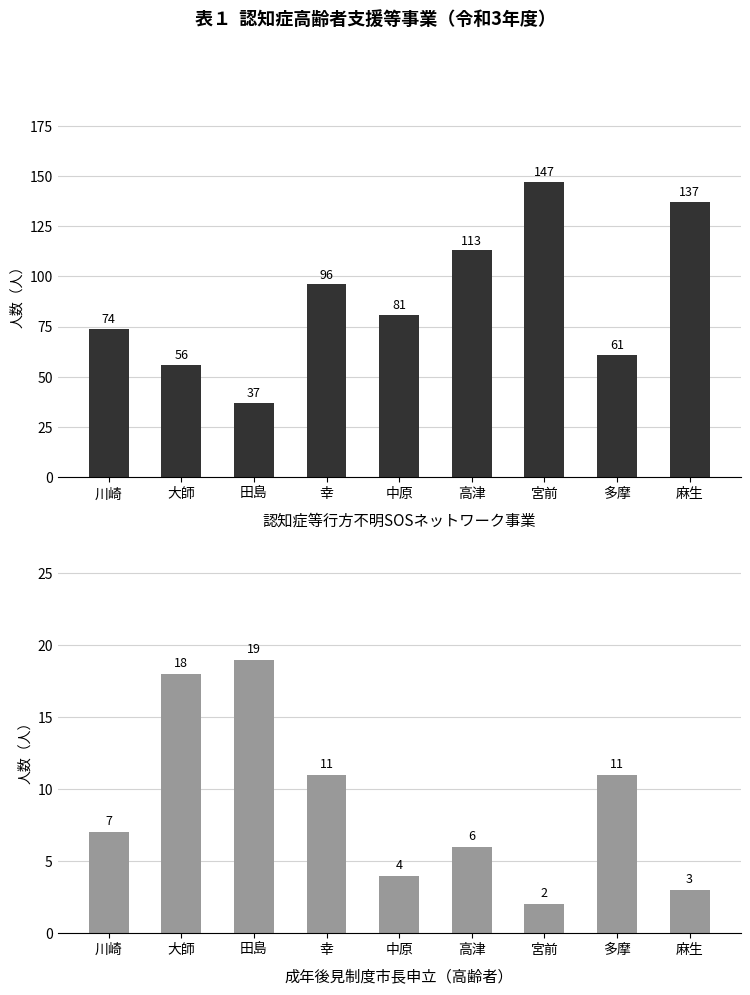

At how many categories does at least one series exceed 21?

9